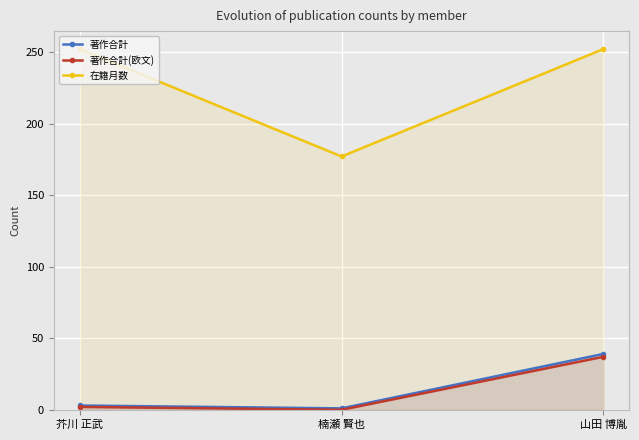

What position from the right is 芥川 正武?

3